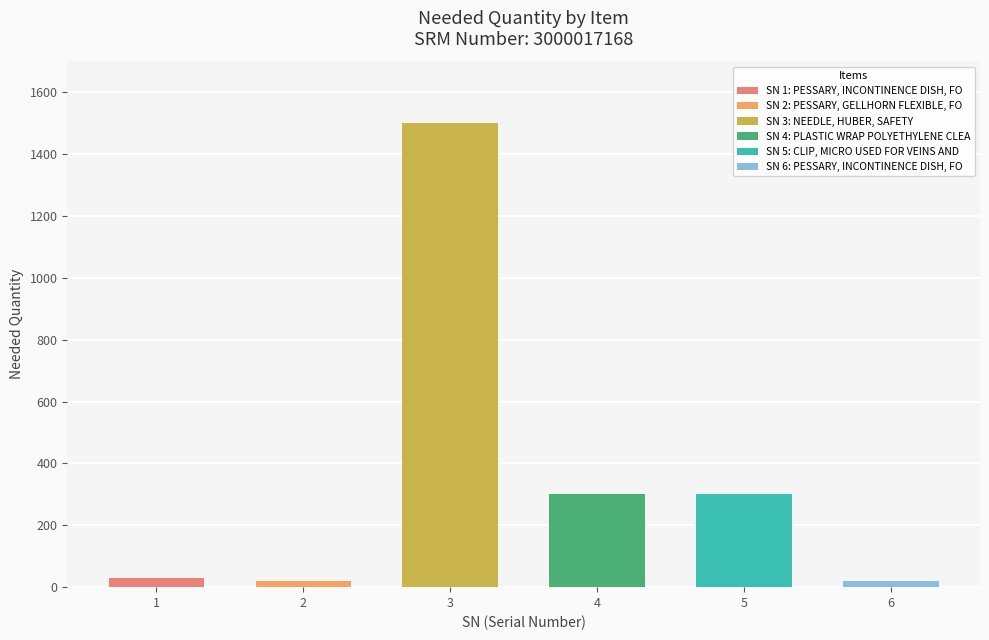

Reading left to right, extract all data points from this chart.

30	20	1500	300	300	20